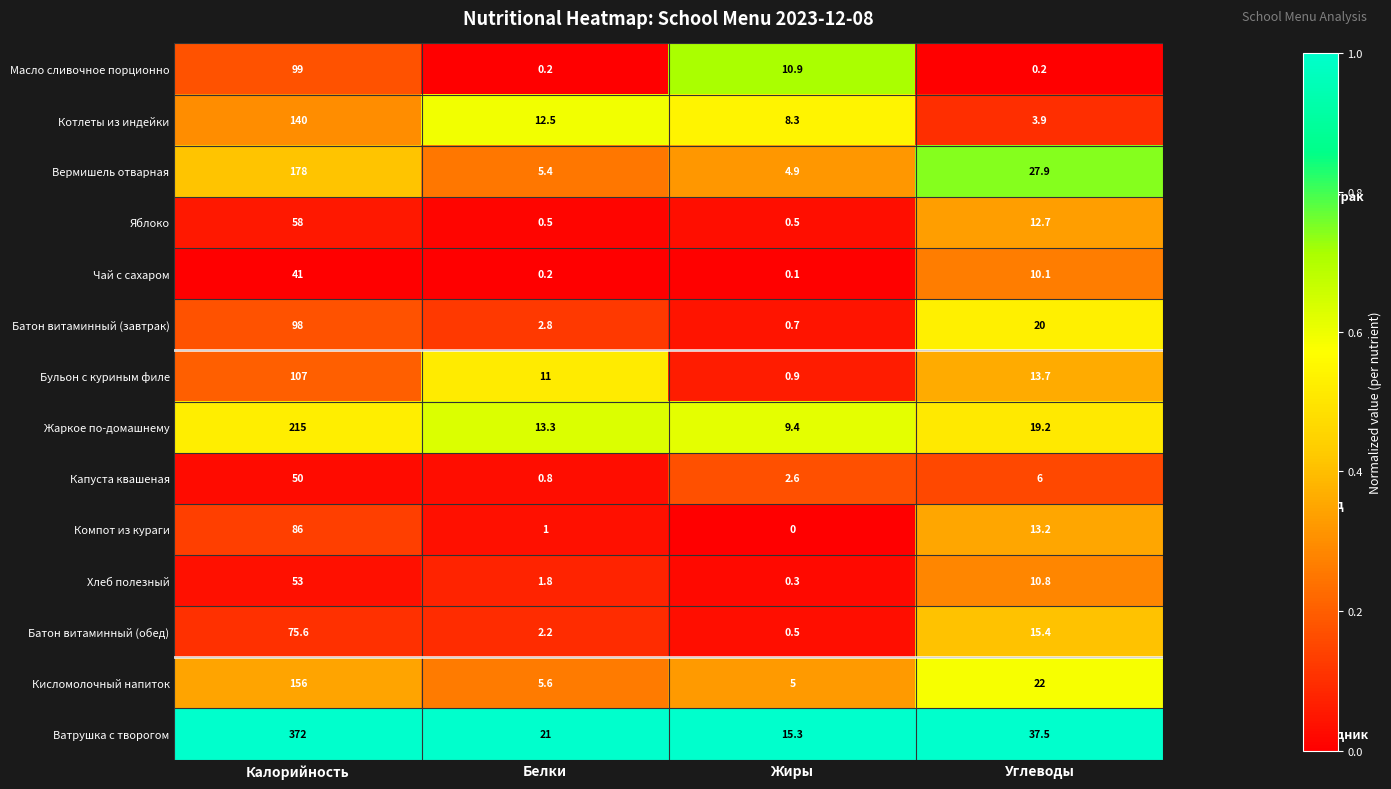

Is it true that Хлеб полезный equals 15.6 at Углеводы?

False